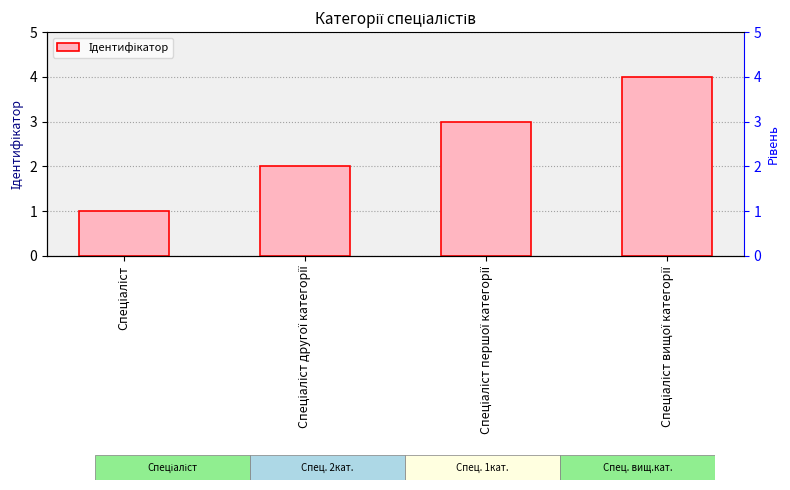

Where is the data nearest to the value 2?

Спеціаліст другої категорії